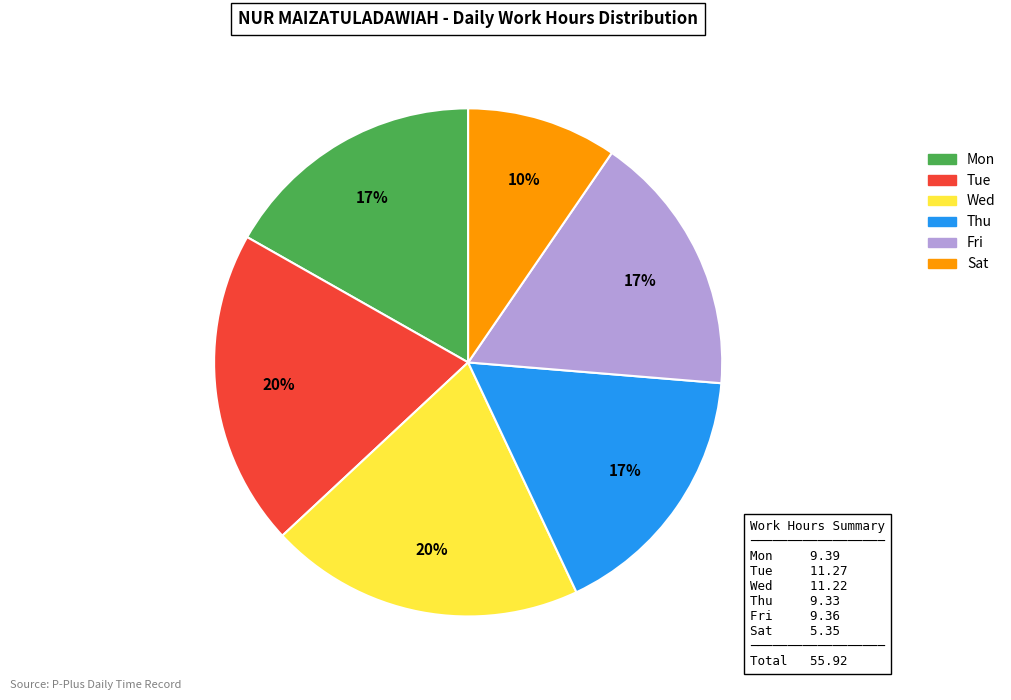

Do Thu and Sat together represent more than half of the pie?

No